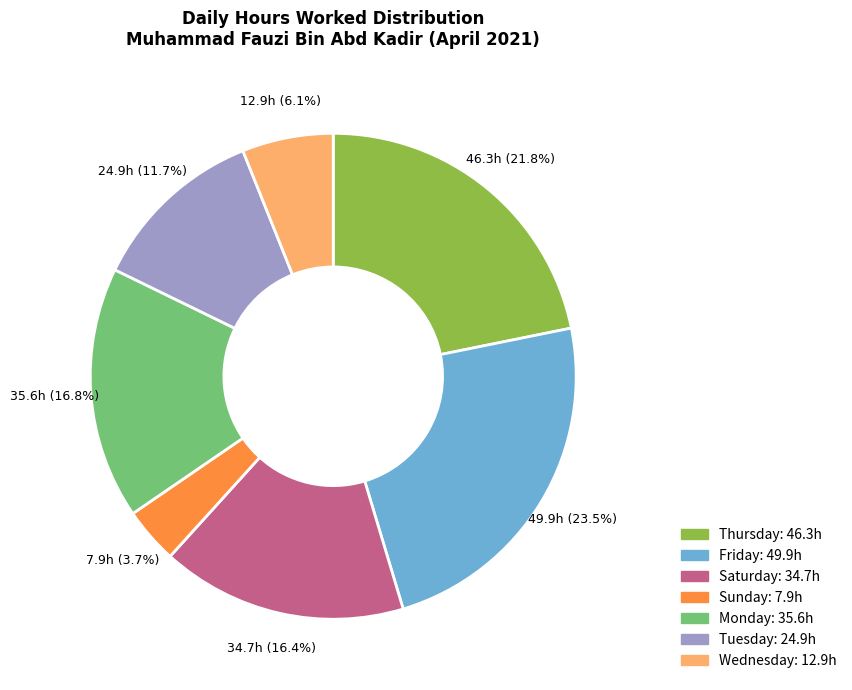

Is there any slice that represents more than half of the pie?

No